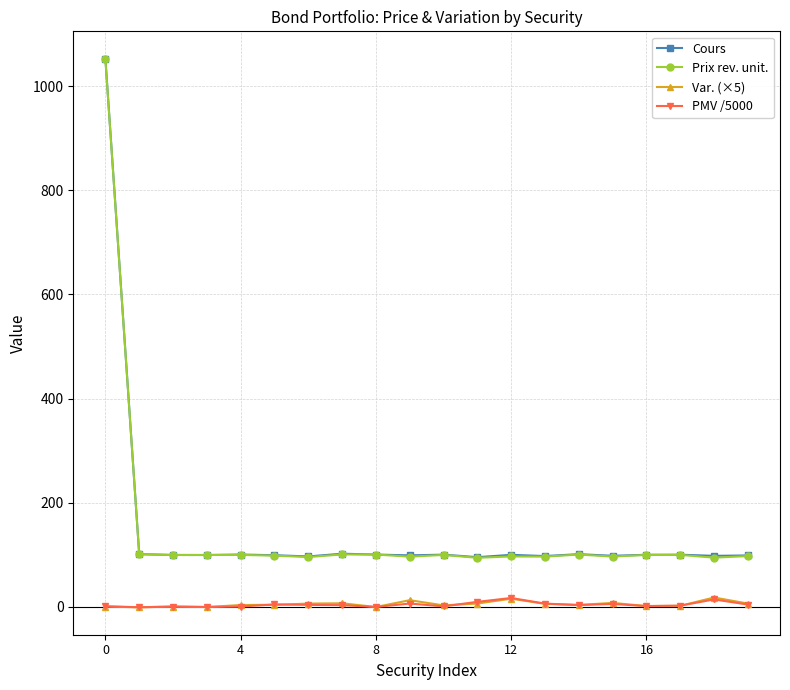

What is the maximum value shown in the chart?

1052.4